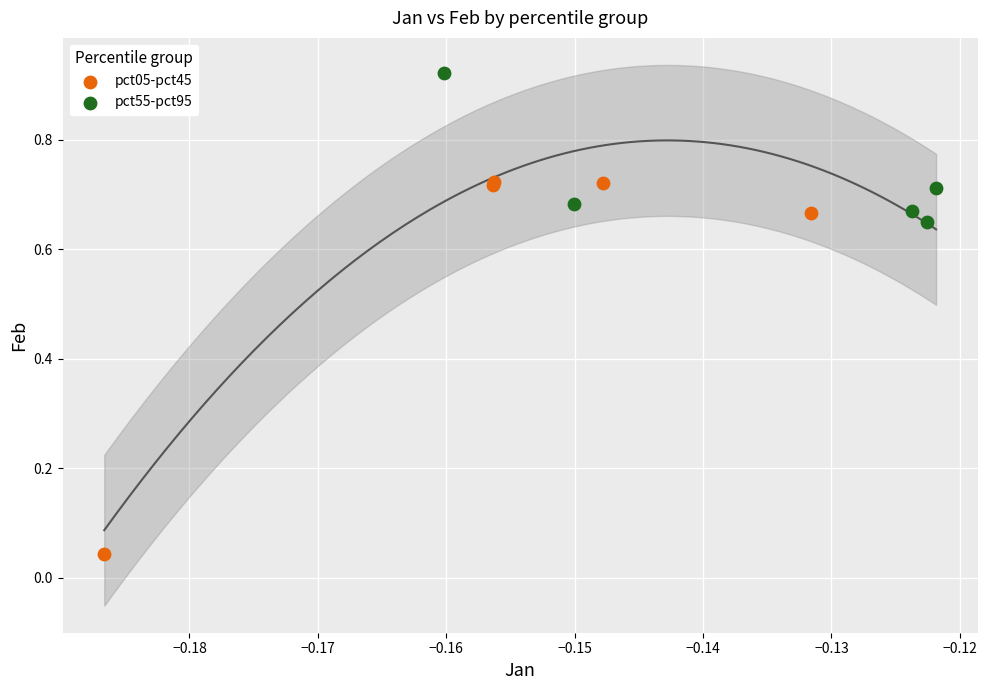

Which series has the largest Y range (max minus min)?

pct05-pct45